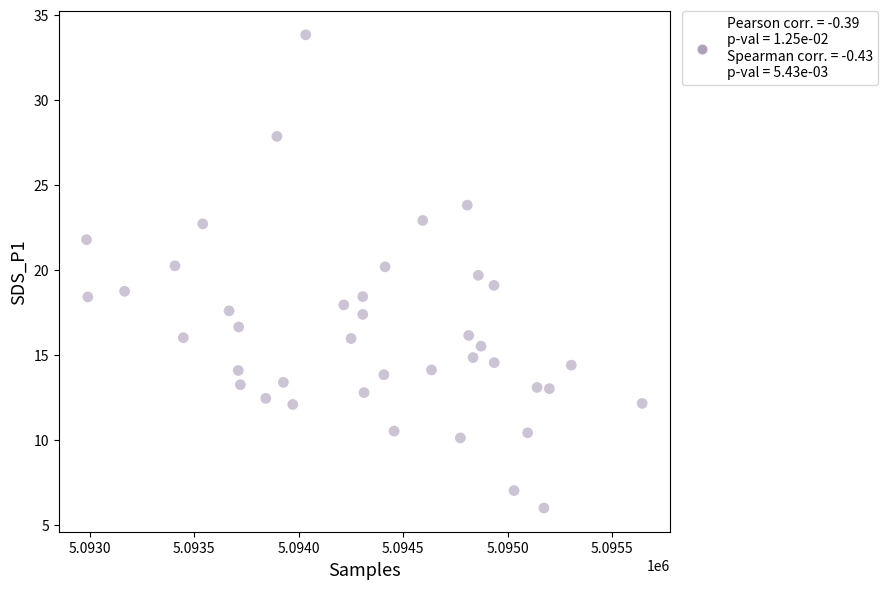

What is the range of X values (max minus min)?

2659.0